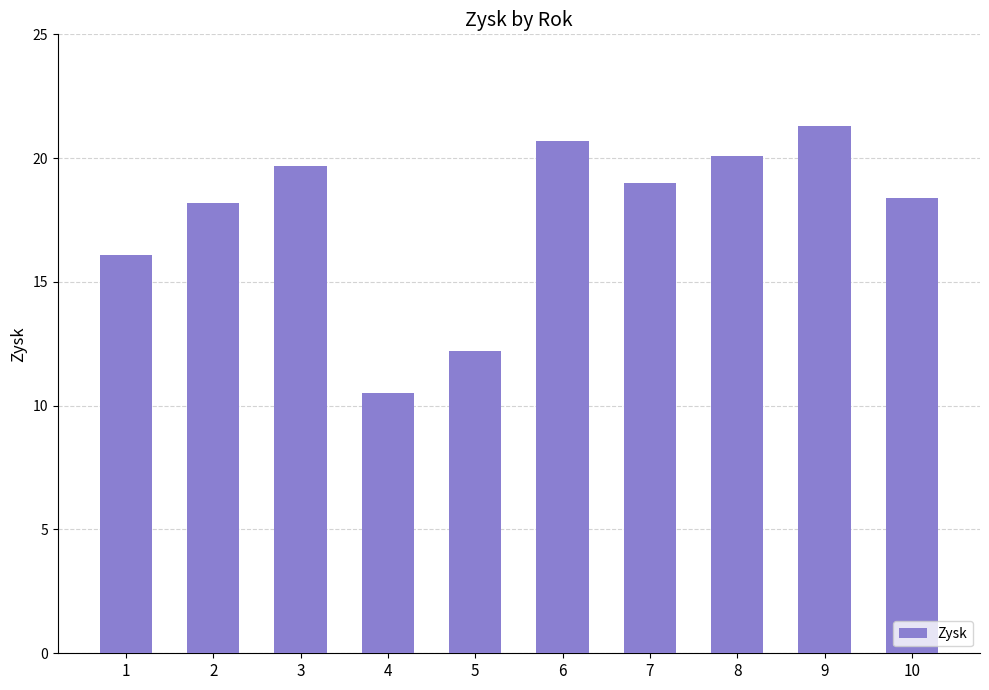

What is the value of the 9th bar from the left?

21.3